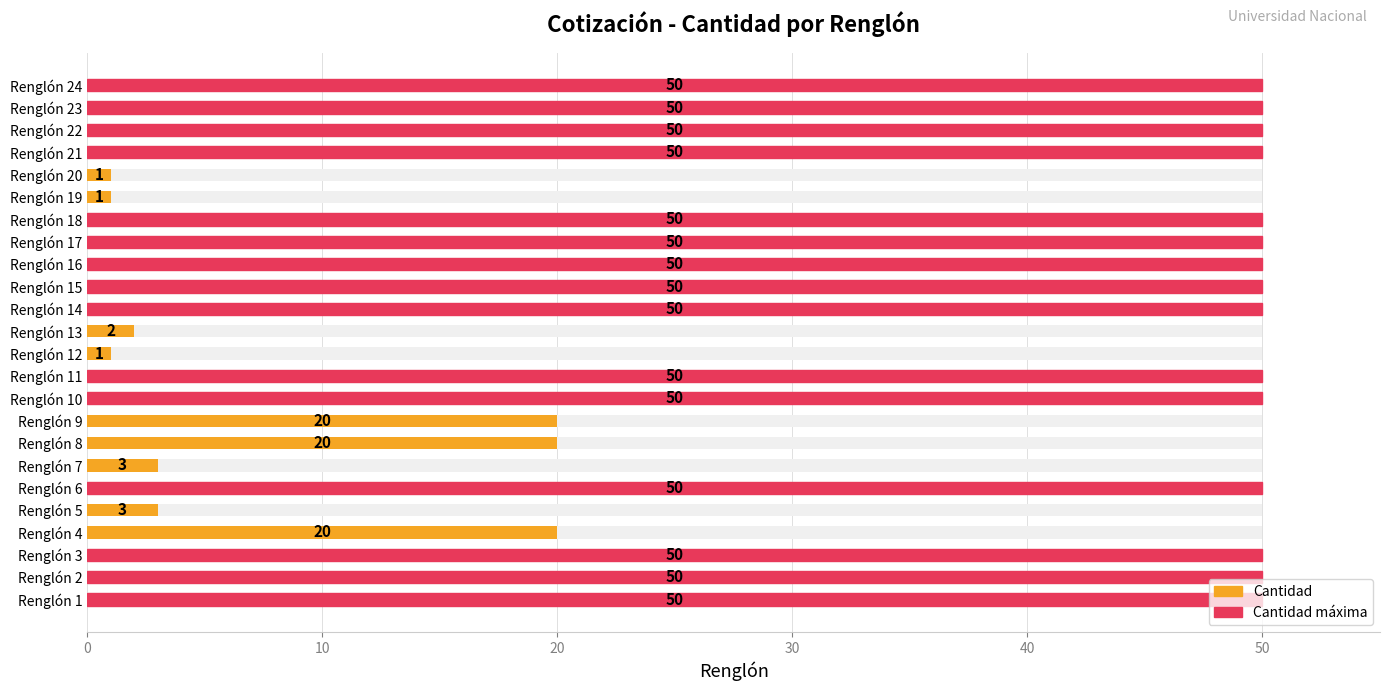

Count the number of categories in the chart.

24